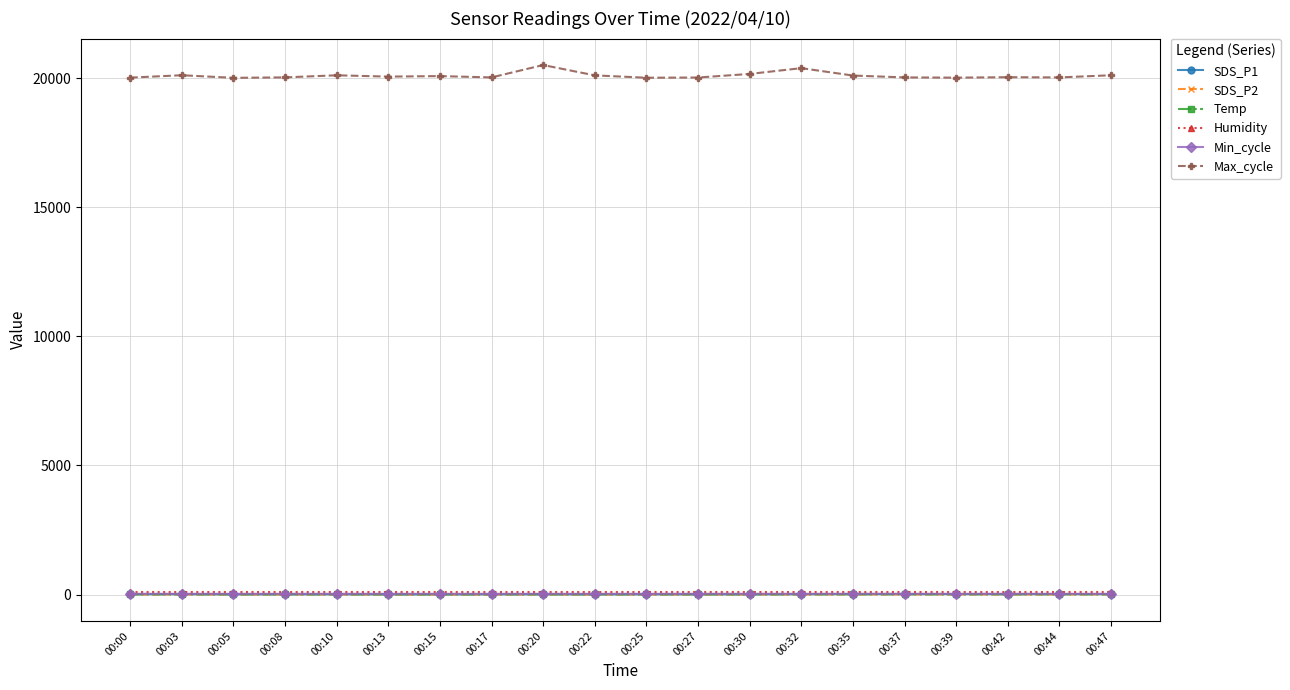

At how many categories does at least one series exceed 5920?

20